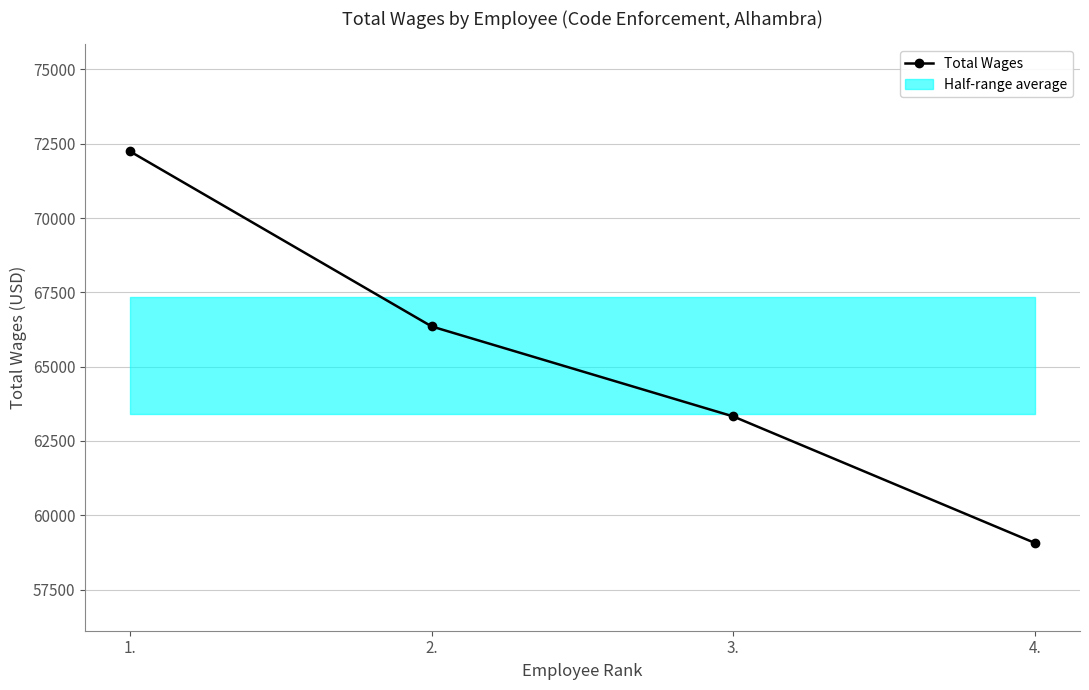

At which category does the chart reach its minimum across all series?

4.